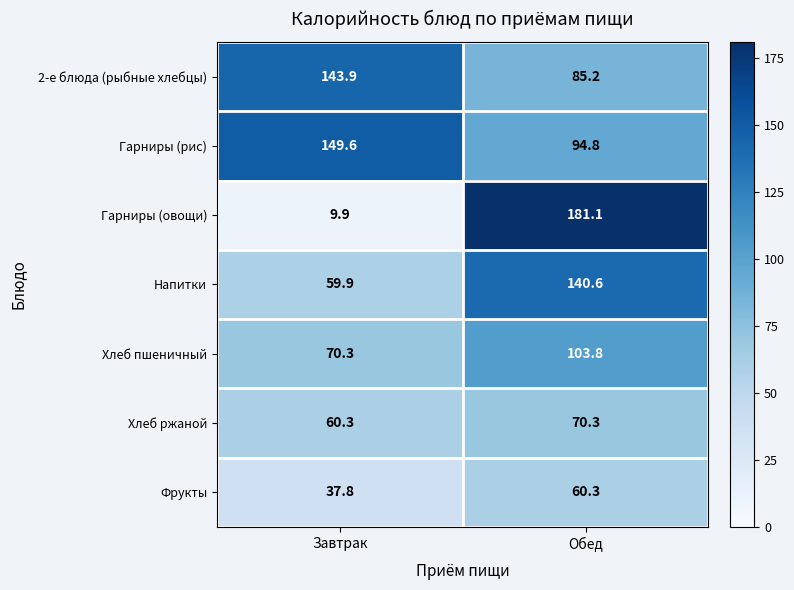

Where does the 2-е блюда (рыбные хлебцы) series first go above 143?

Завтрак